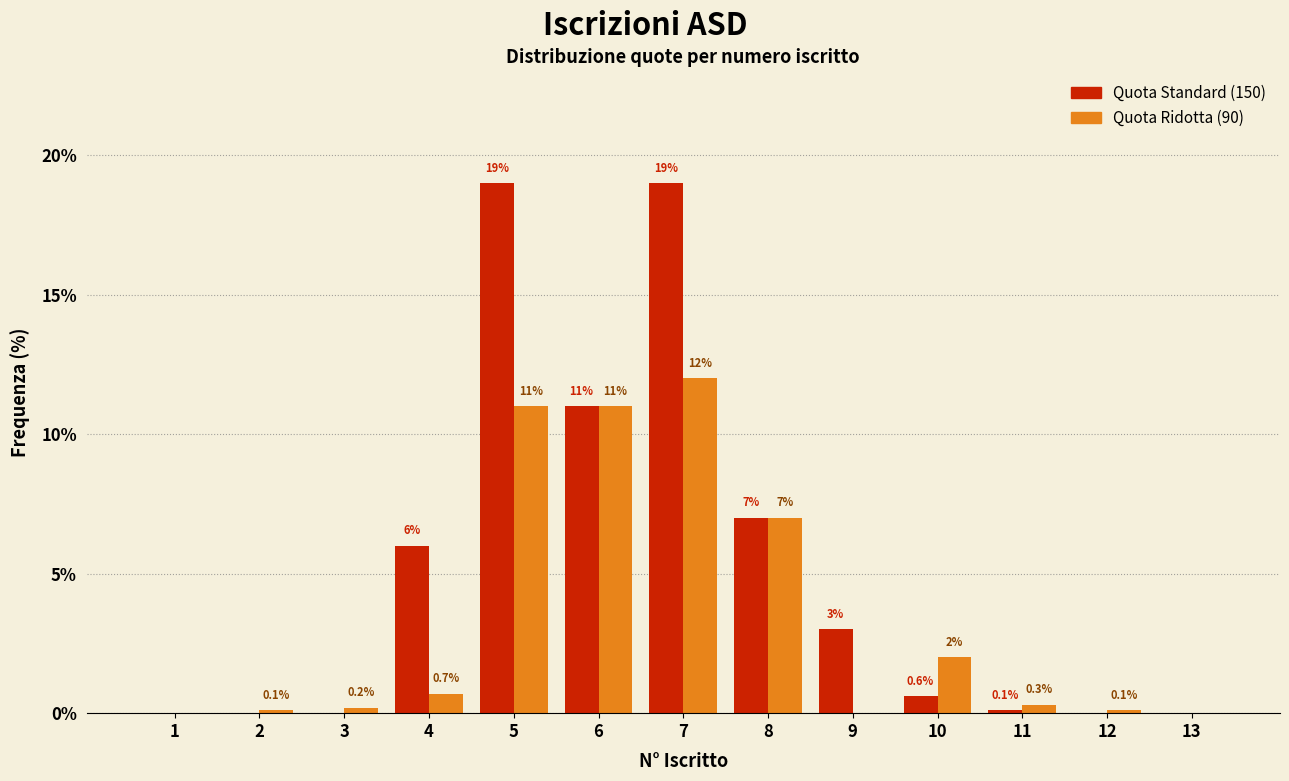

Reading left to right, transcribe all the data shown in this chart.

Quota Standard (150): 1=0.0	2=0.0	3=0.0	4=6.0	5=19.0	6=11.0	7=19.0	8=7.0	9=3.0	10=0.6	11=0.1	12=0.0	13=0.0
Quota Ridotta (90): 1=0.0	2=0.1	3=0.2	4=0.7	5=11.0	6=11.0	7=12.0	8=7.0	9=0.0	10=2.0	11=0.3	12=0.1	13=0.0